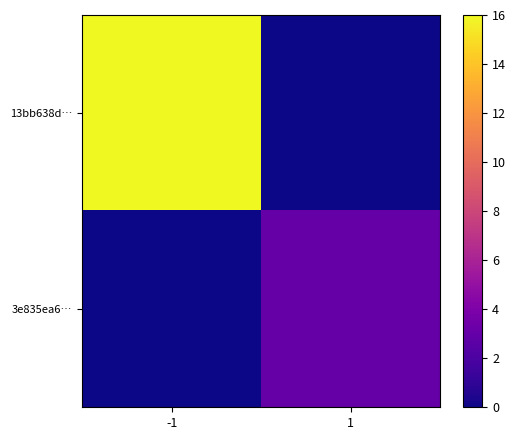

Reading right to left, transcribe all the data shown in this chart.

13bb638d…: 1=0	-1=16
3e835ea6…: 1=3	-1=0